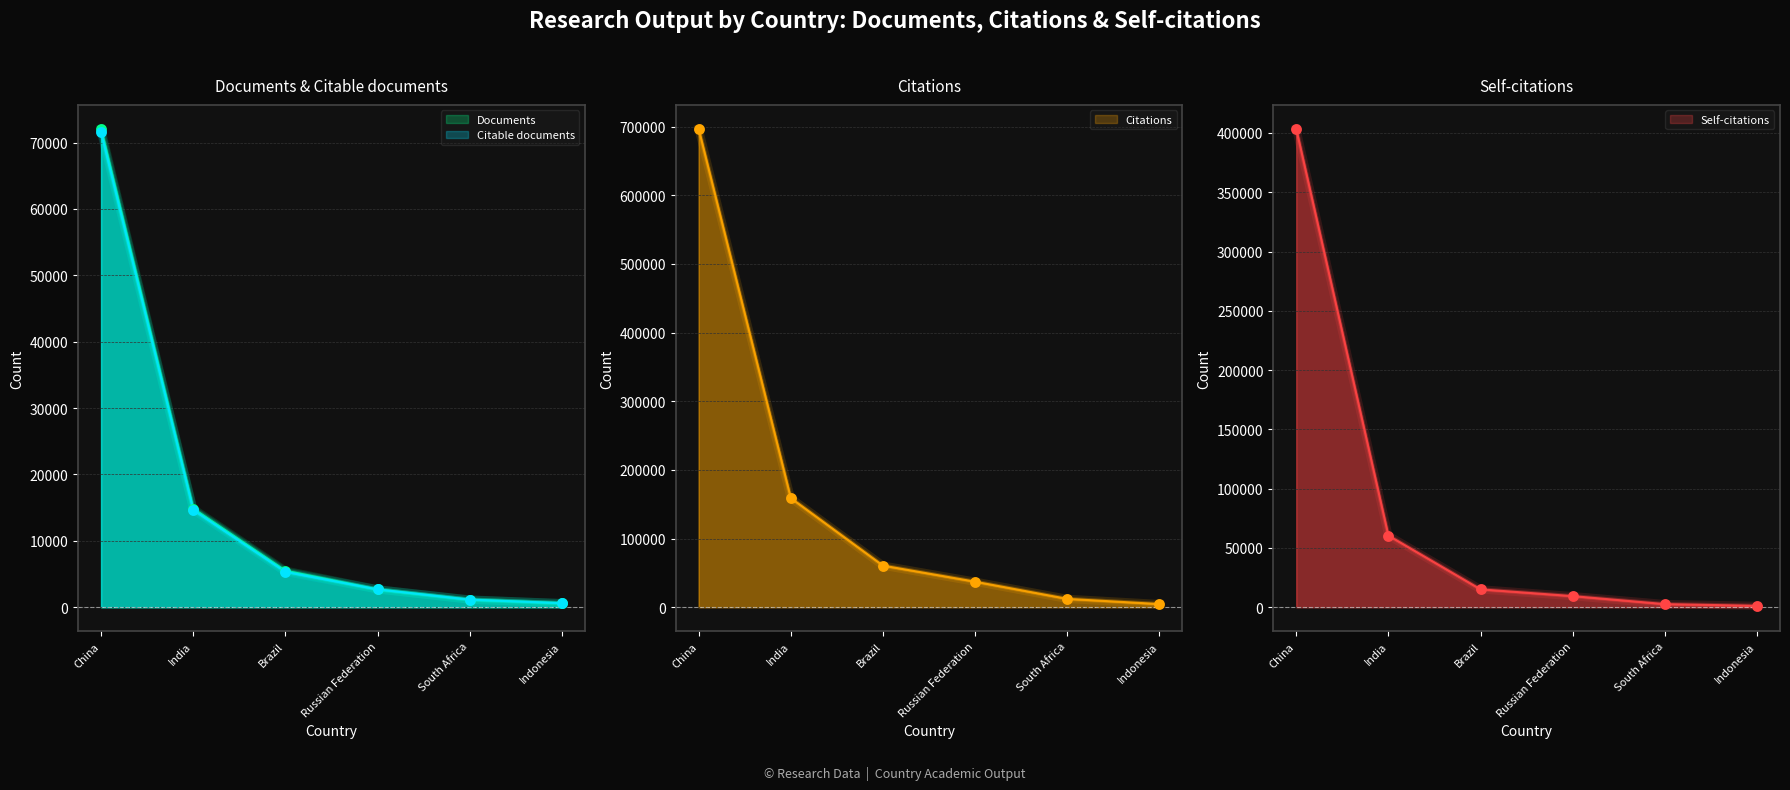

At how many categories does at least one series exceed 220605?

1